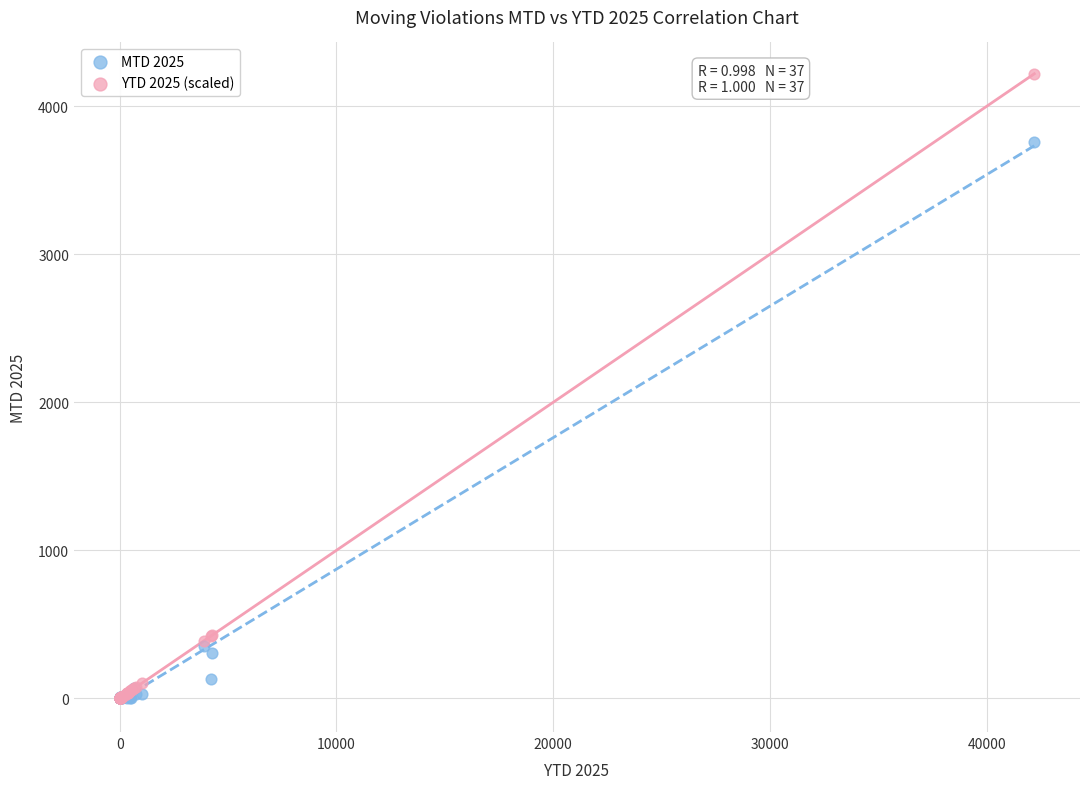

What are all the series names shown in the legend?

MTD 2025, YTD 2025 (scaled)